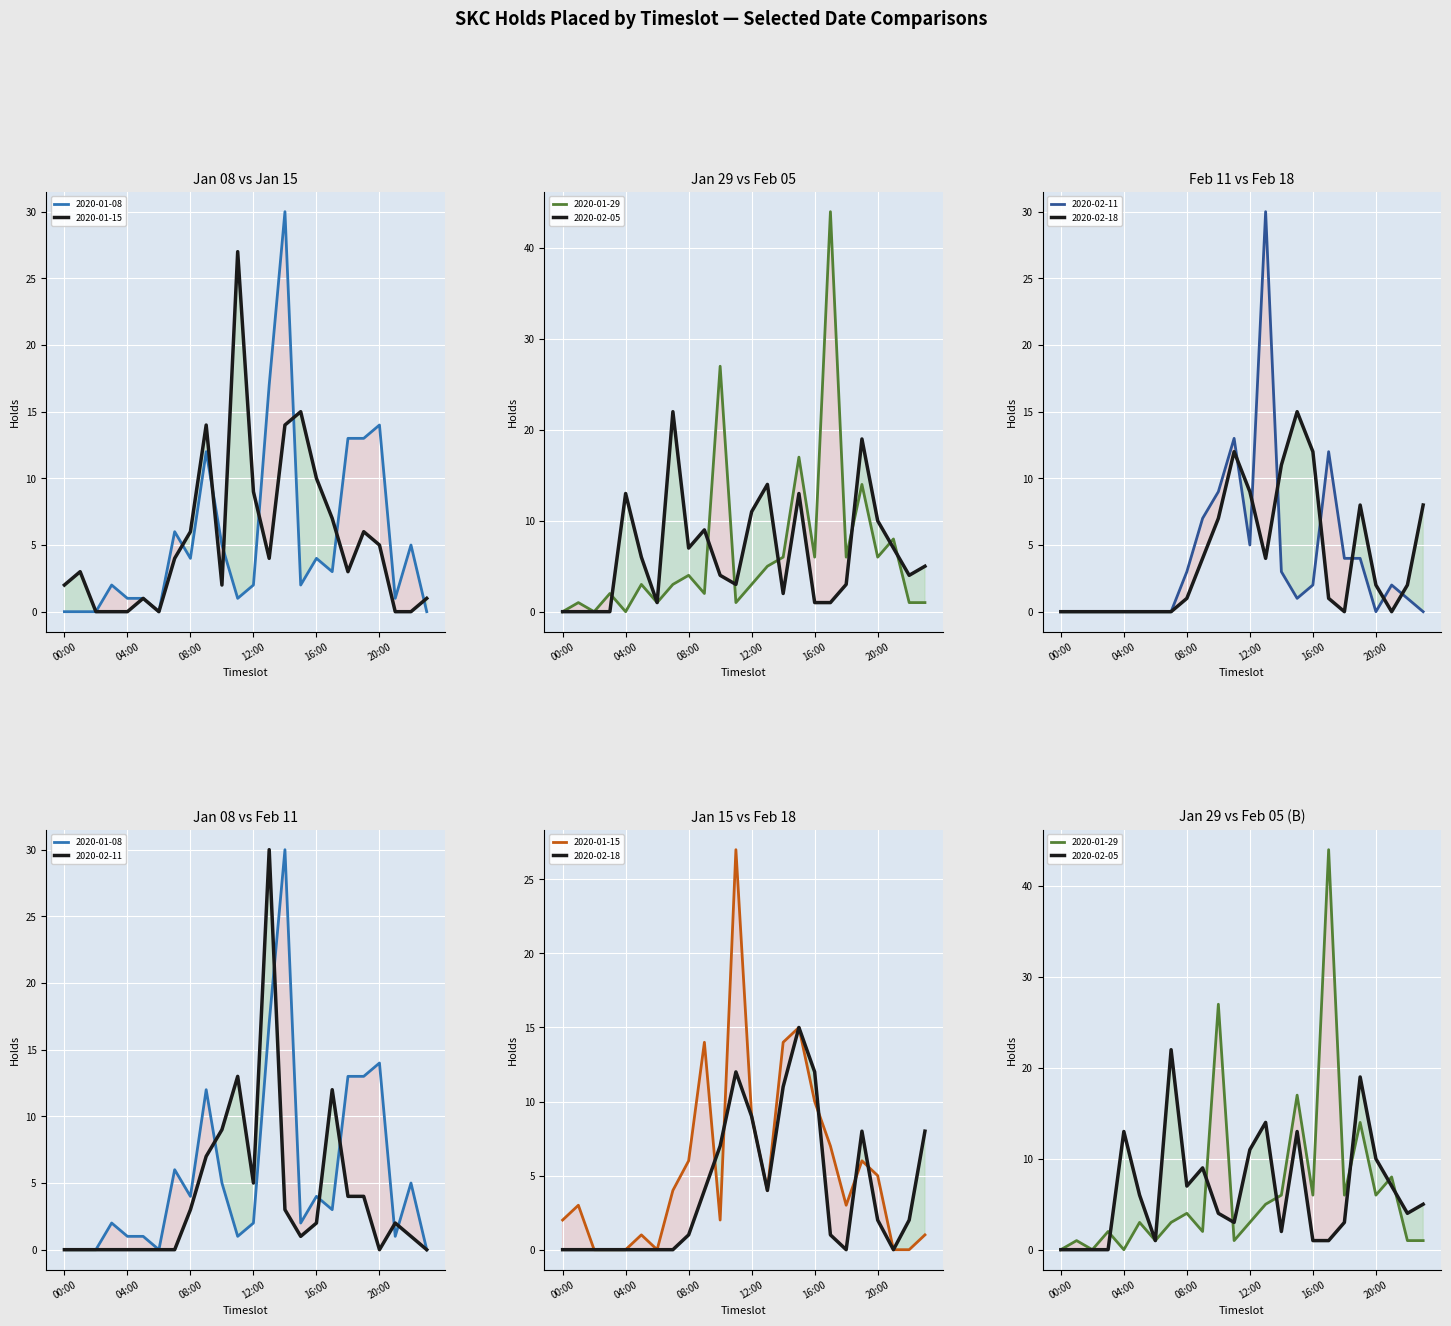

At which label does 2020-02-05 reach its peak?

07:00-08:00